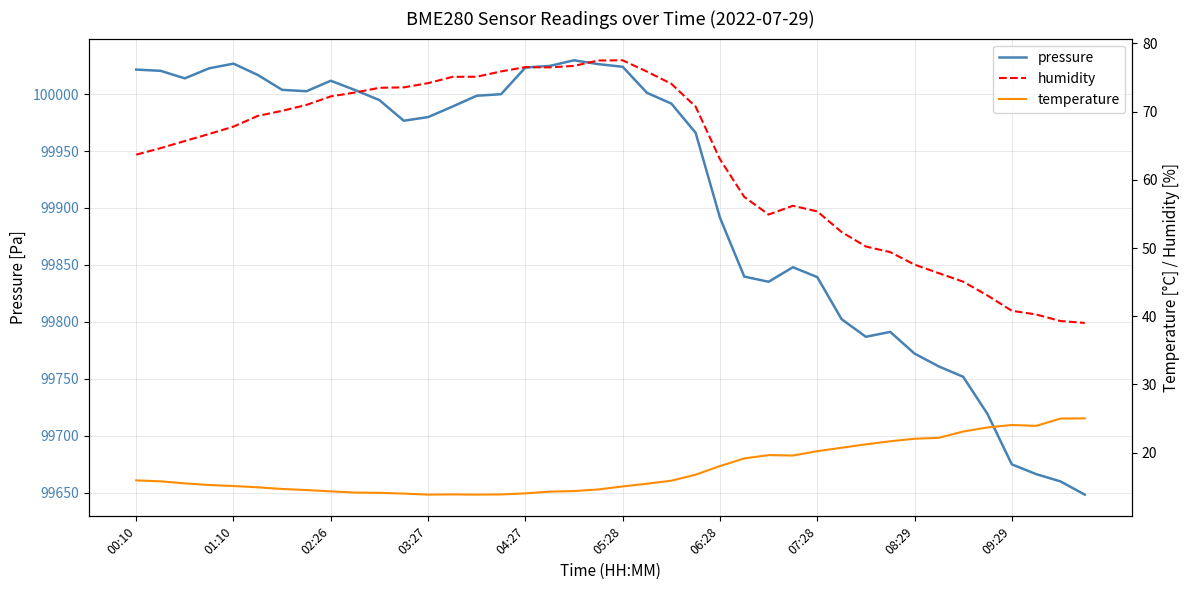

Is it true that pressure equals 31141.8 at 07:28?

False